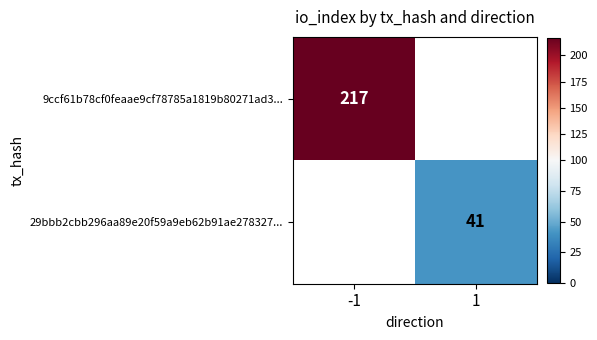

Which label corresponds to the largest value in the chart?

-1